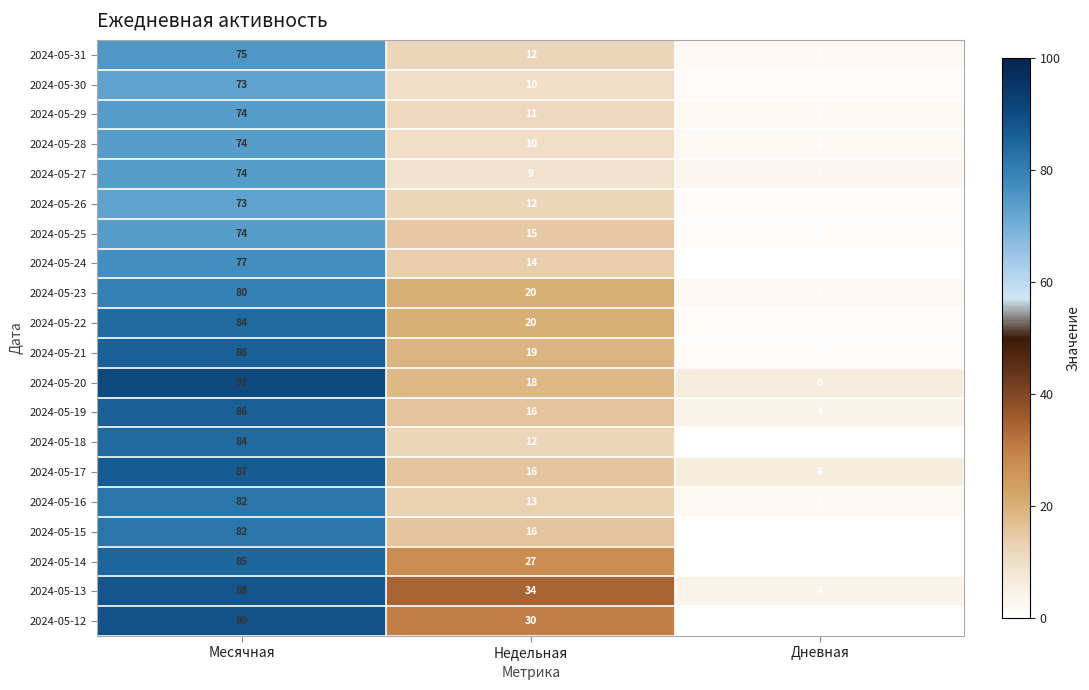

At which category does the chart reach its minimum across all series?

Дневная